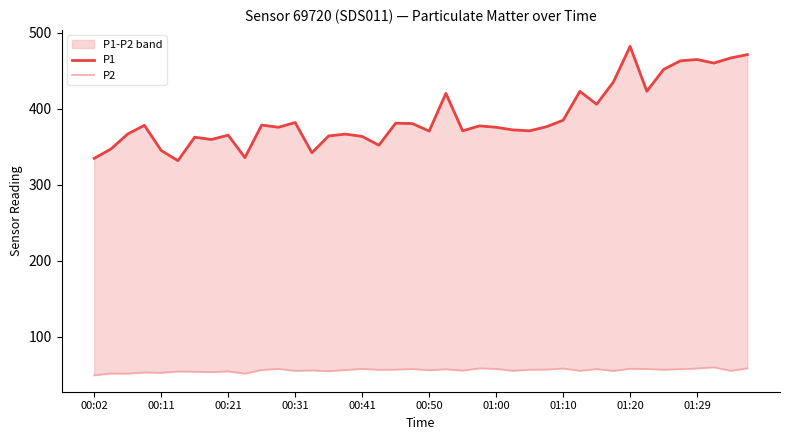

What is the difference between the second highest and minimum values in the P2 series?

9.2